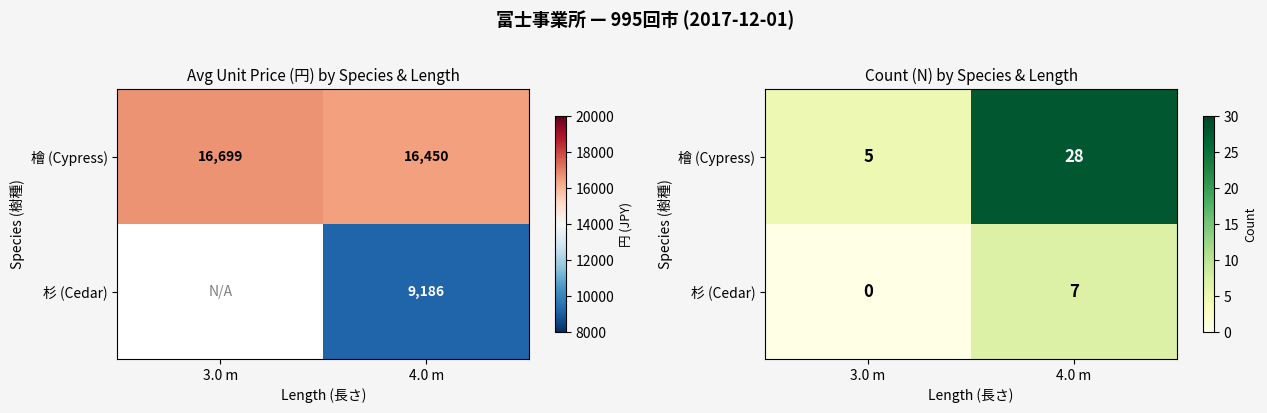

At which category is the sum across all series the highest?

4.0 m